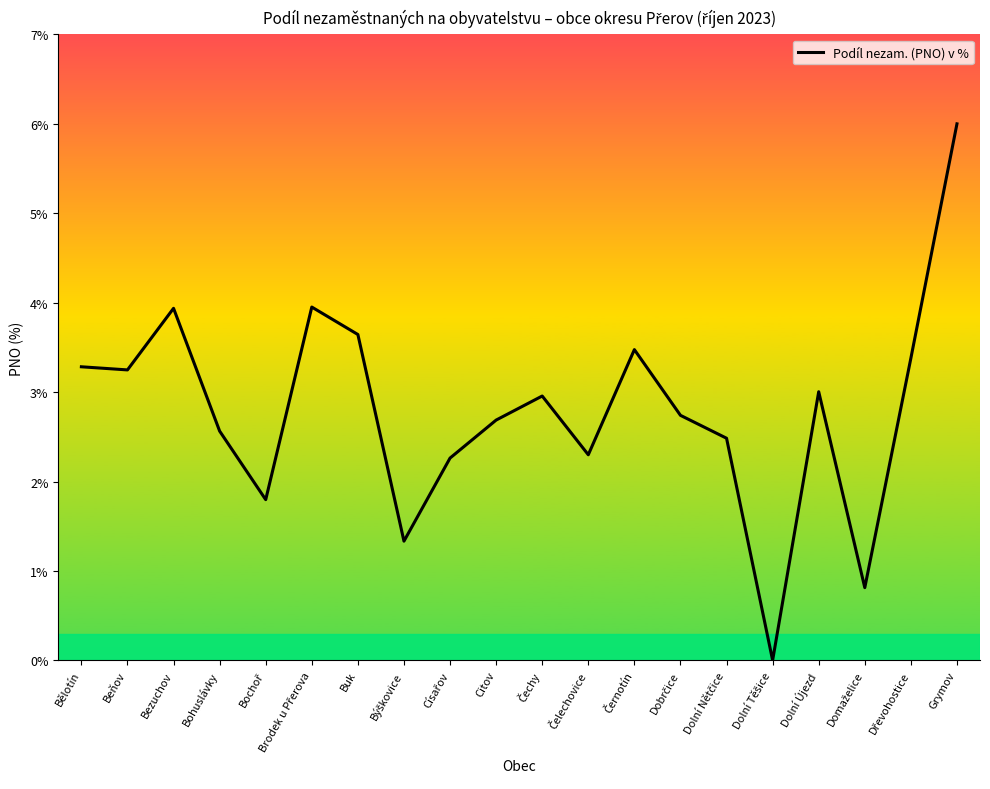

What value does the data have at Beňov?

3.2